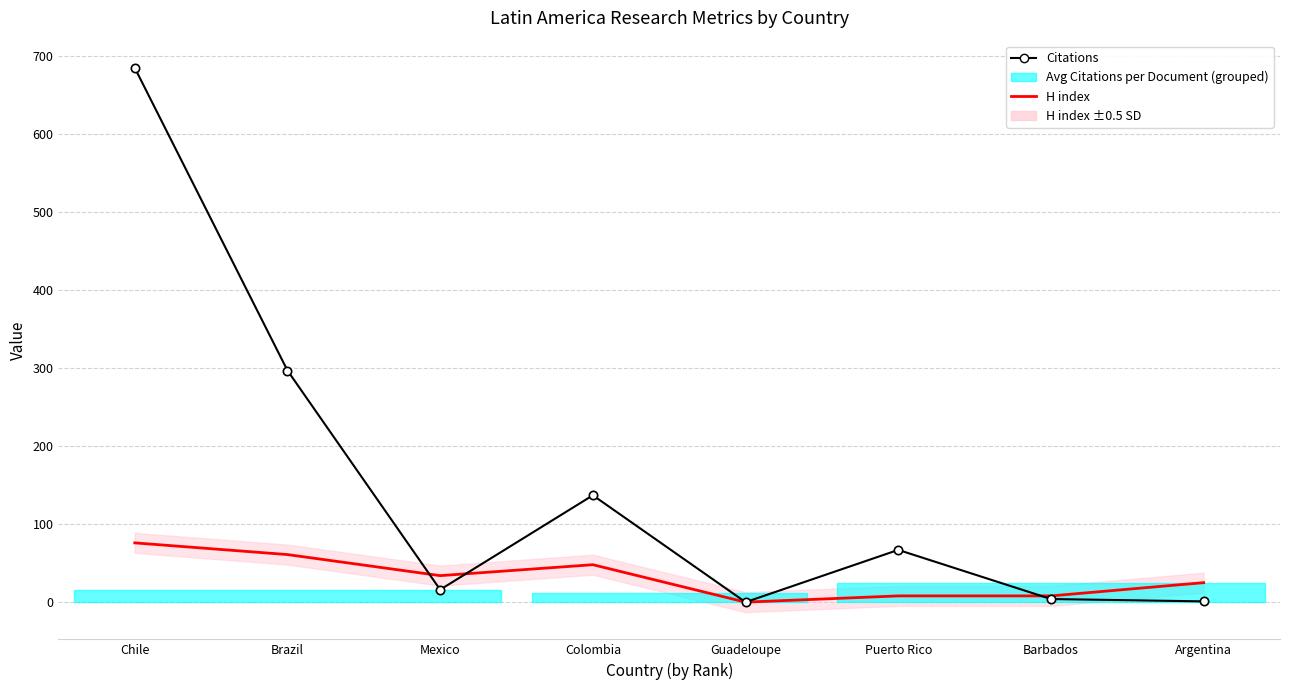

At which category does the chart reach its peak across all series?

Chile